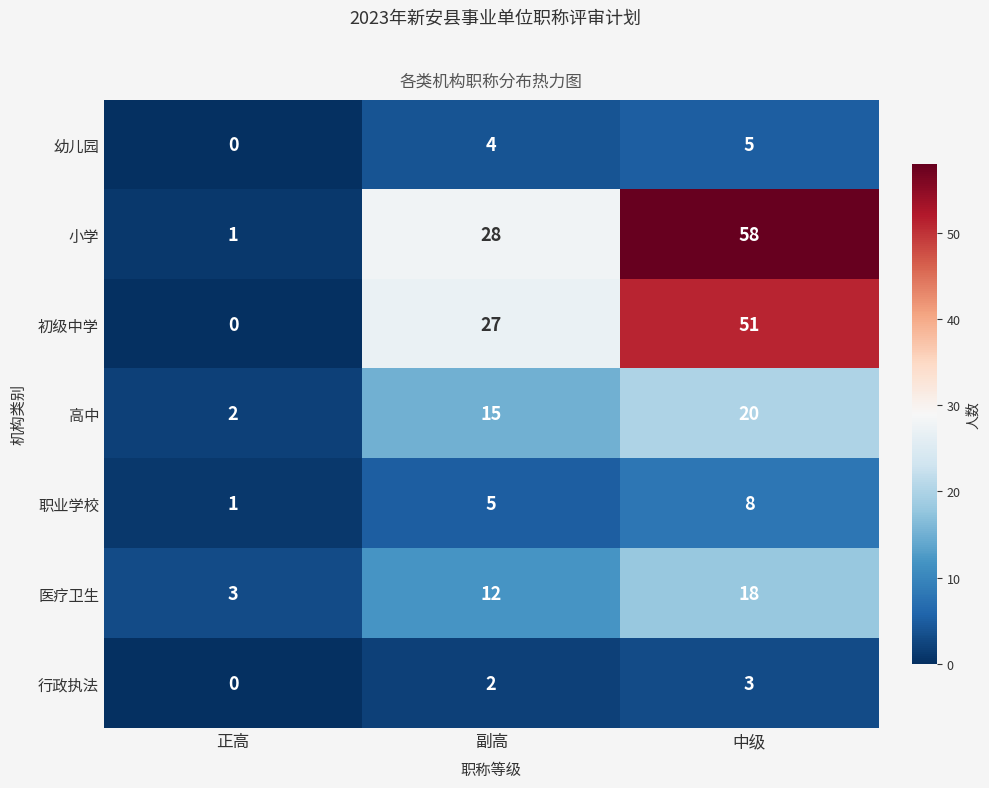

The value of 初级中学 at 正高 is 0. True or false?

True